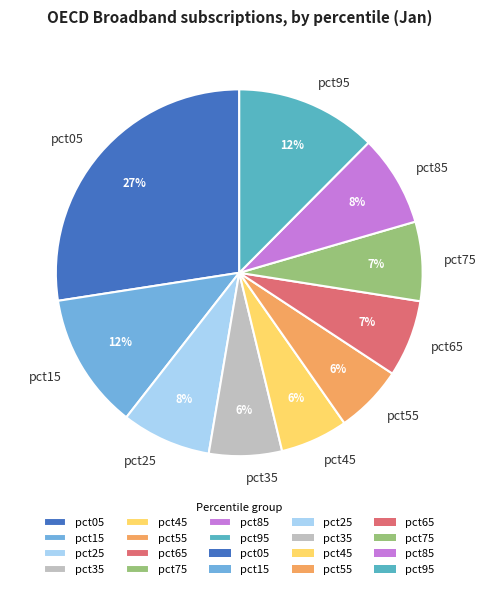

To the nearest percent, what is the combined percentage of pct95 and pct55?

18%